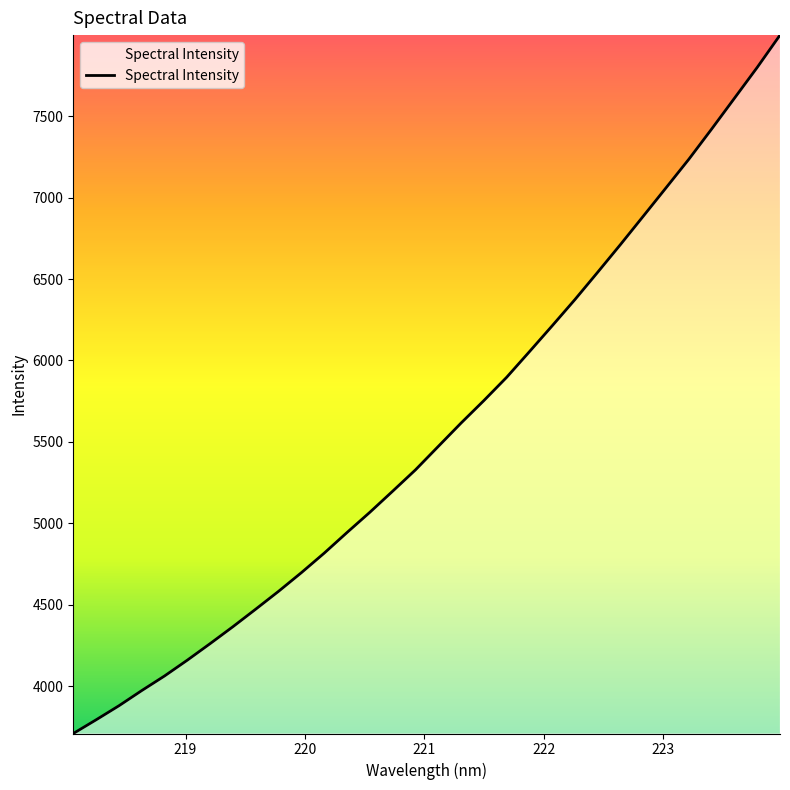

What is the difference between the maximum and minimum values?

4288.2